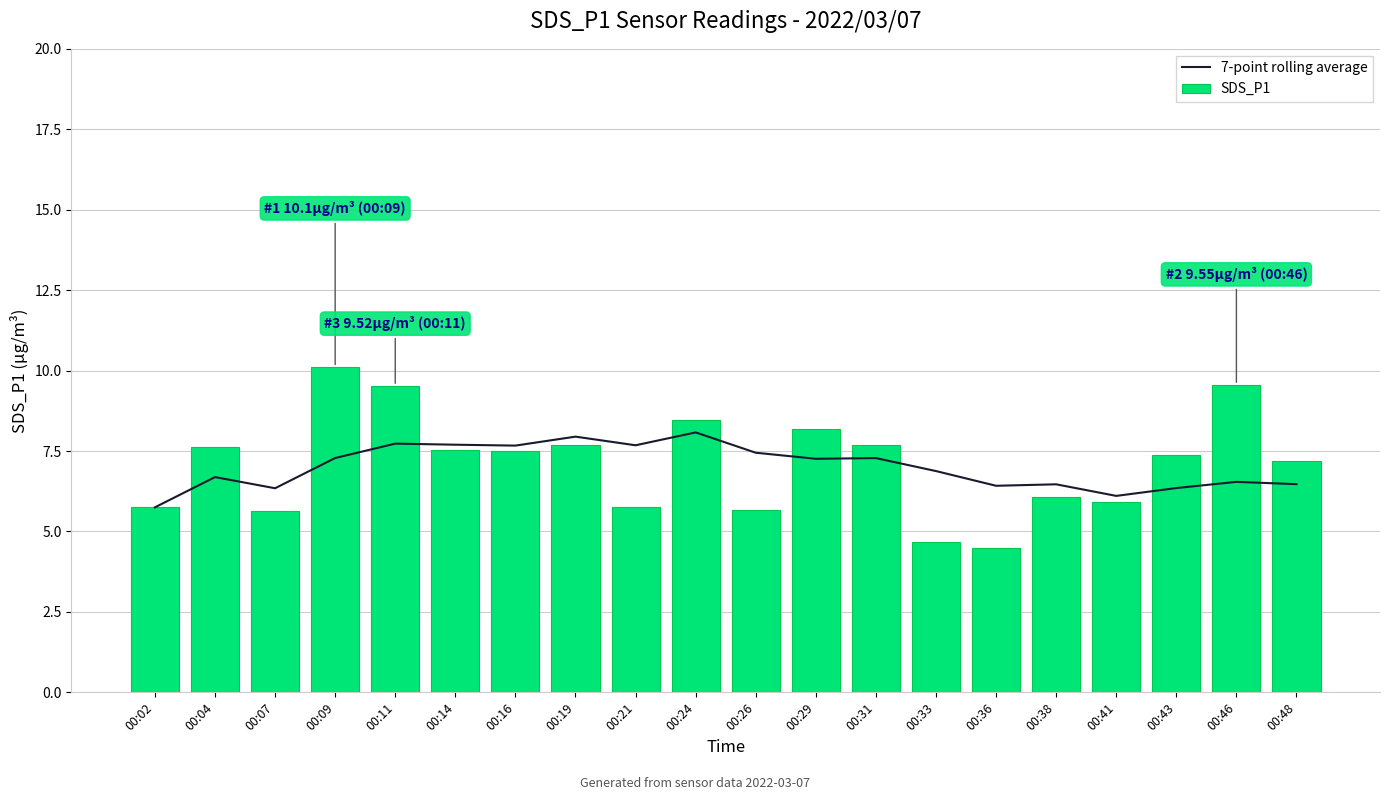

What is the sum of the 7-point rolling average values at 00:31 and 00:04?

14.0